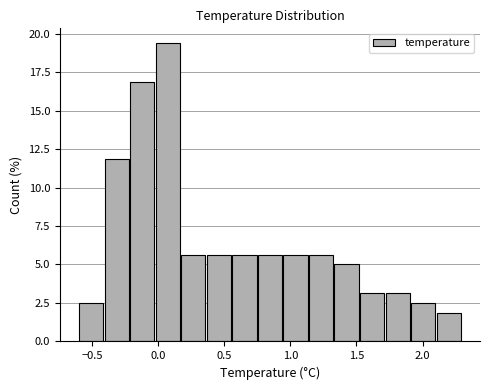

Around what value on the x-axis is the tallest bar? Give the approximate position of its centre, as read against the axis.

0.05